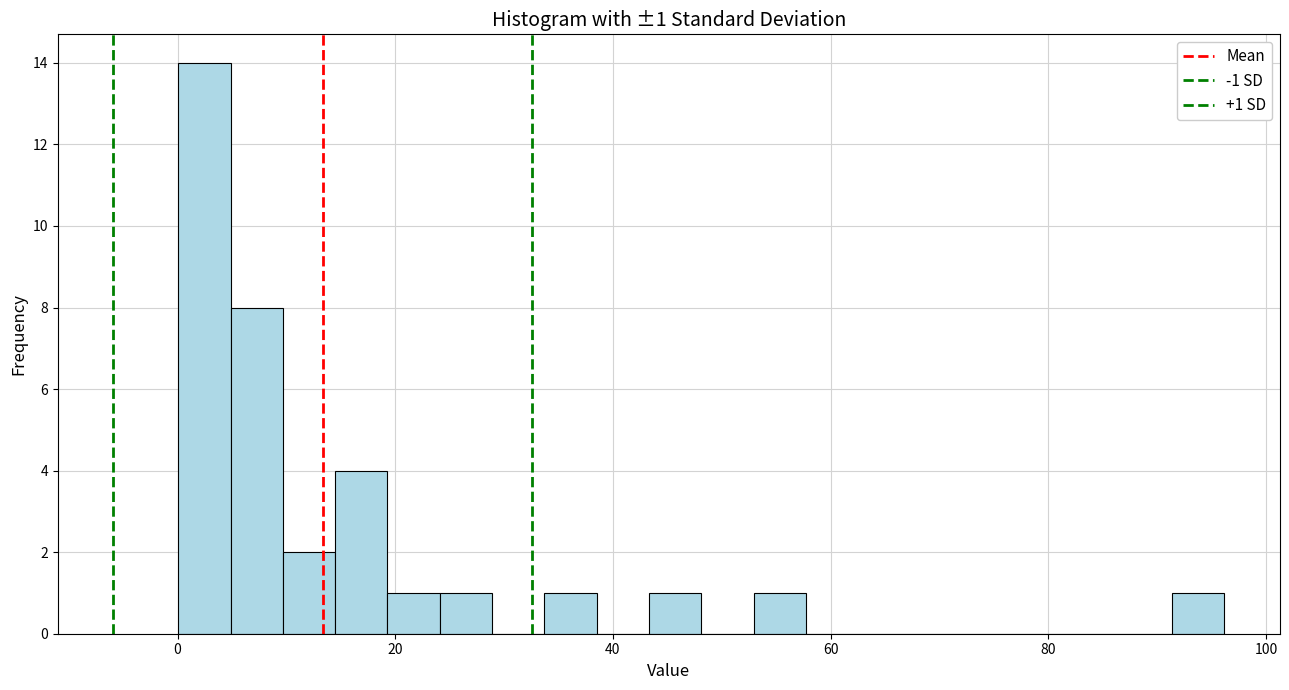

Around what value on the x-axis is the tallest bar? Give the approximate position of its centre, as read against the axis.

2